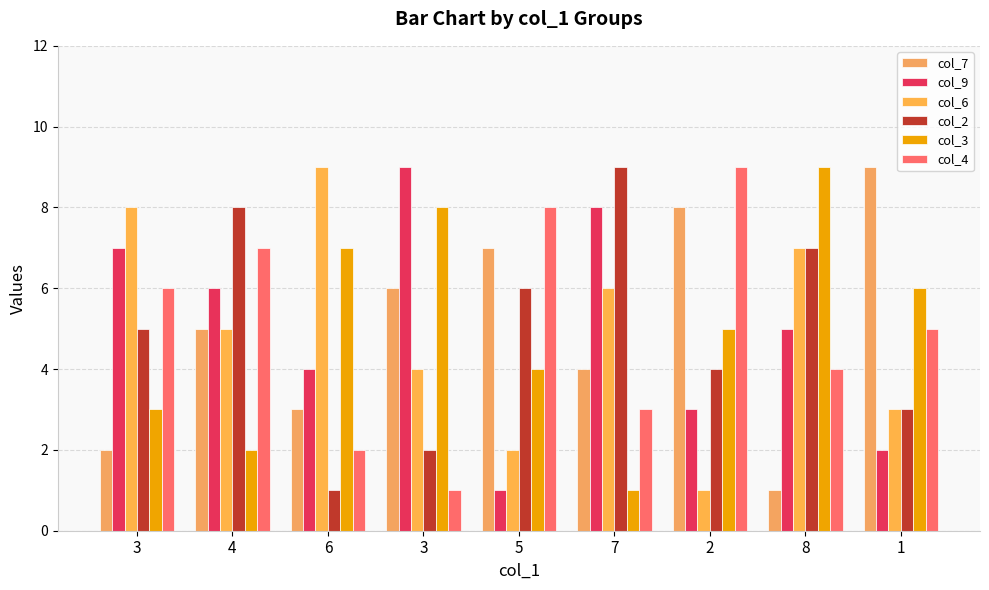

Between 3 and 5, which series saw the biggest shift?

col_9